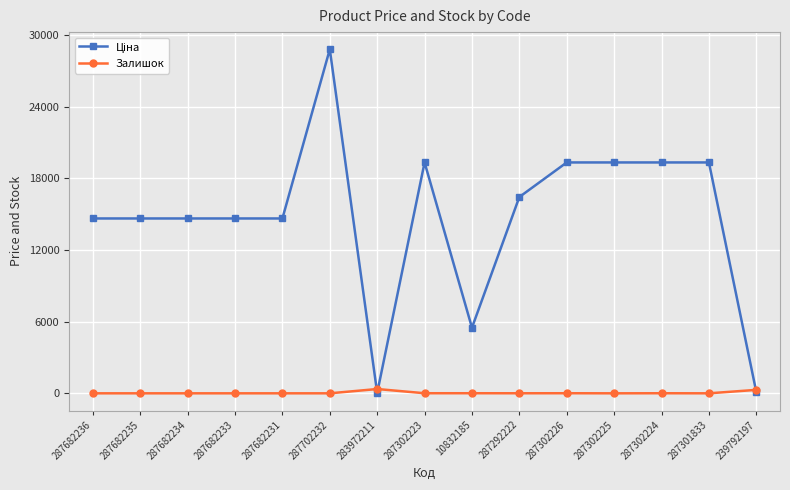

What is the total value across all series at 287302226?

19350.1